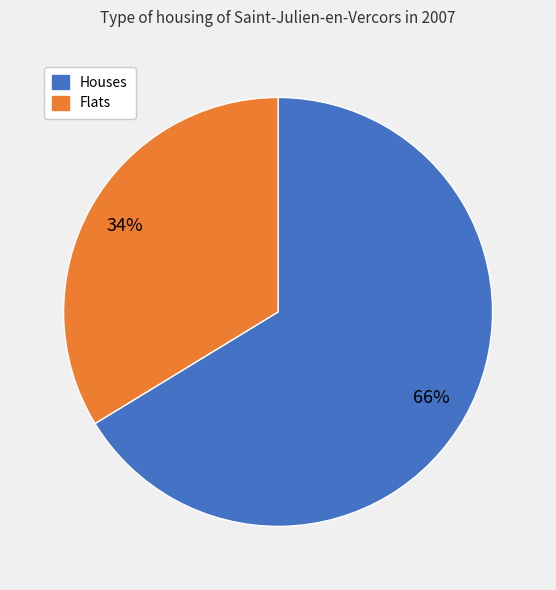

What is the smallest slice in the pie chart?

Flats